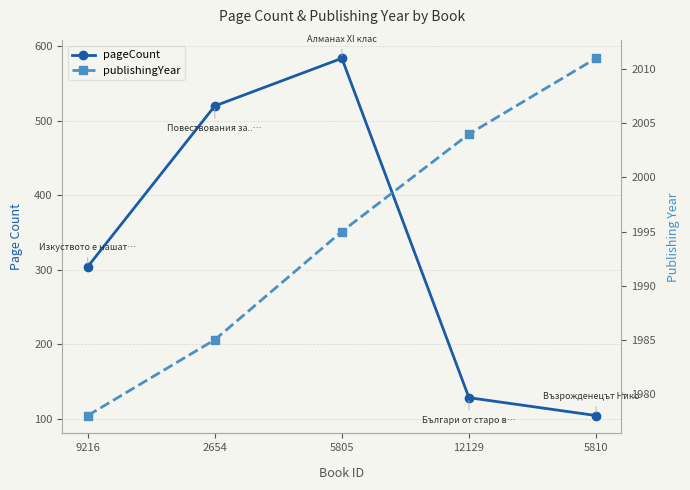

Is it true that pageCount equals 746 at 2654?

False